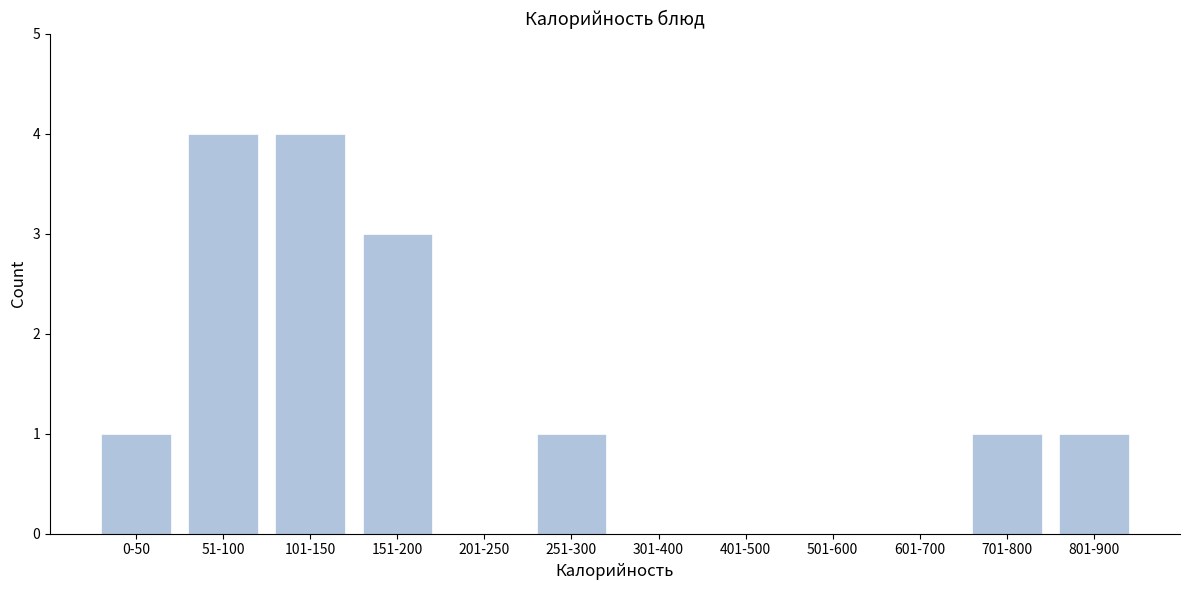

Reading left to right, transcribe all the data shown in this chart.

0-50=1	51-100=4	101-150=4	151-200=3	201-250=0	251-300=1	301-400=0	401-500=0	501-600=0	601-700=0	701-800=1	801-900=1